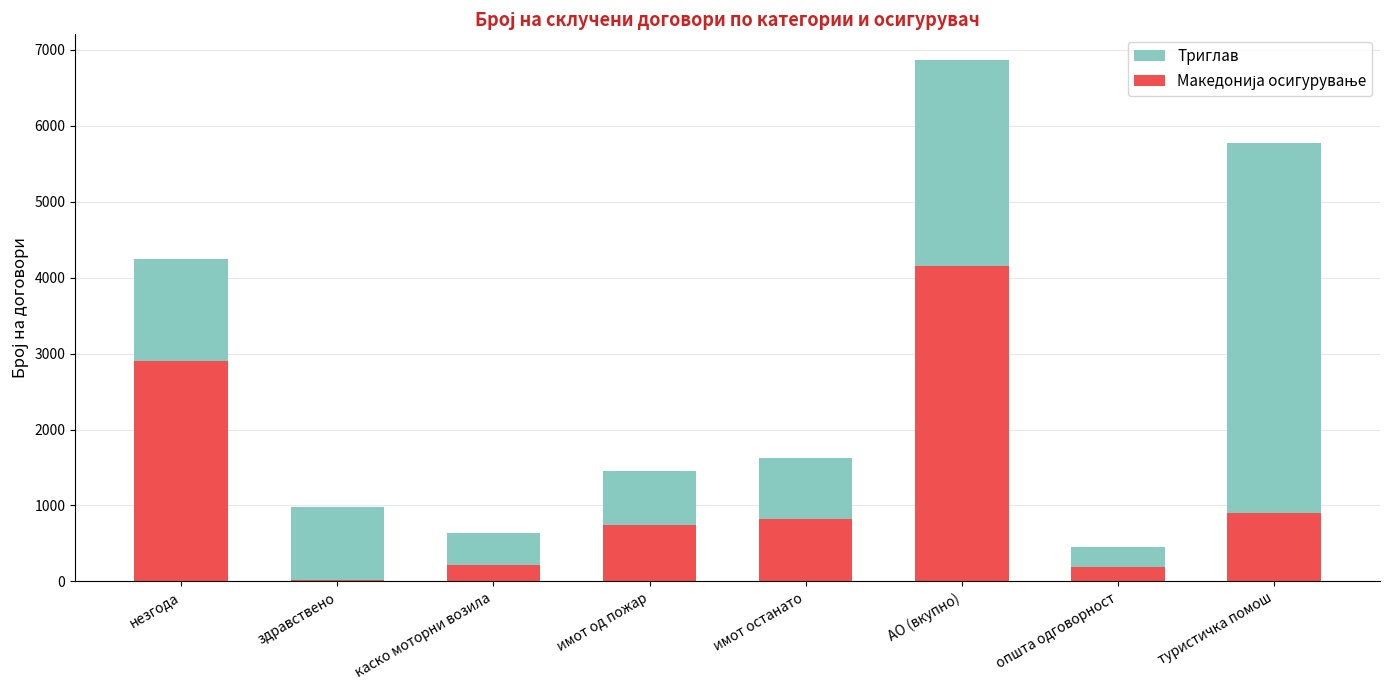

Reading left to right, list all the values displayed in this chart.

Триглав: 4244	978	638	1452	1621	6864	457	5779
Македонија осигурување: 2905	17	210	738	818	4155	188	903